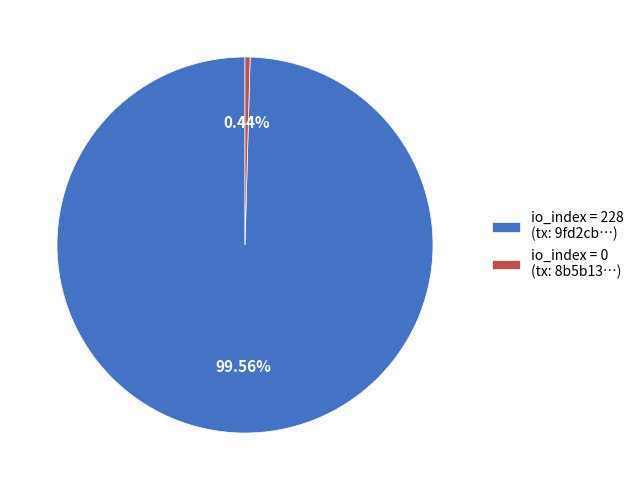

Rank the categories by value from highest to lowest.

io_index = 228 (tx: 9fd2cb…), io_index = 0 (tx: 8b5b13…)